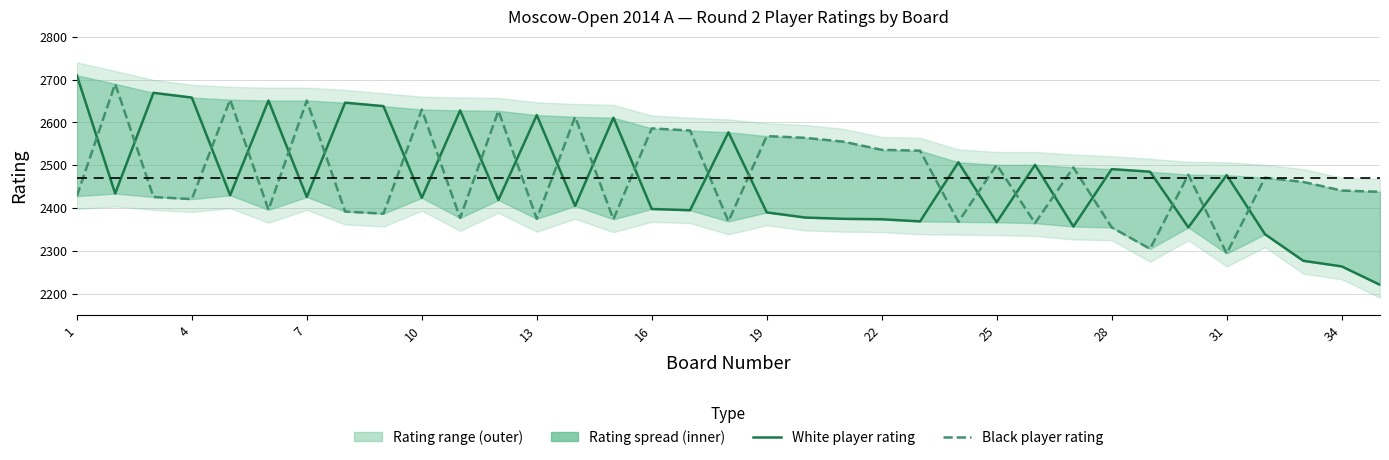

True or false: Black rating and White rating intersect in this chart.

True